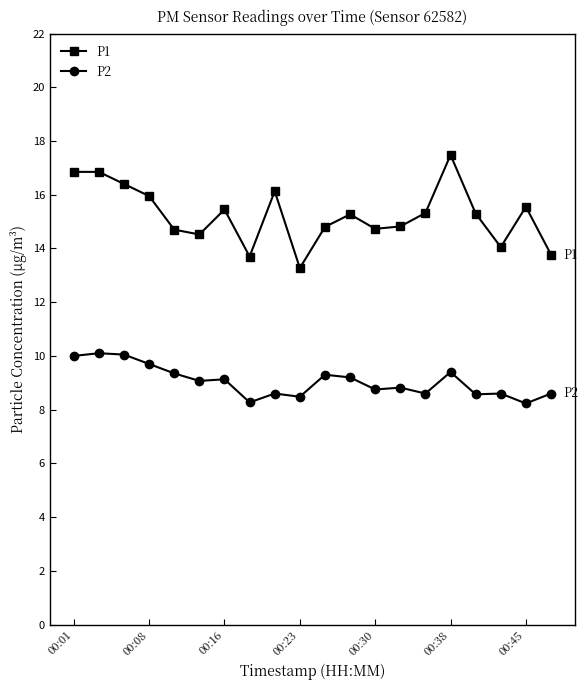

True or false: P1 and P2 intersect in this chart.

False